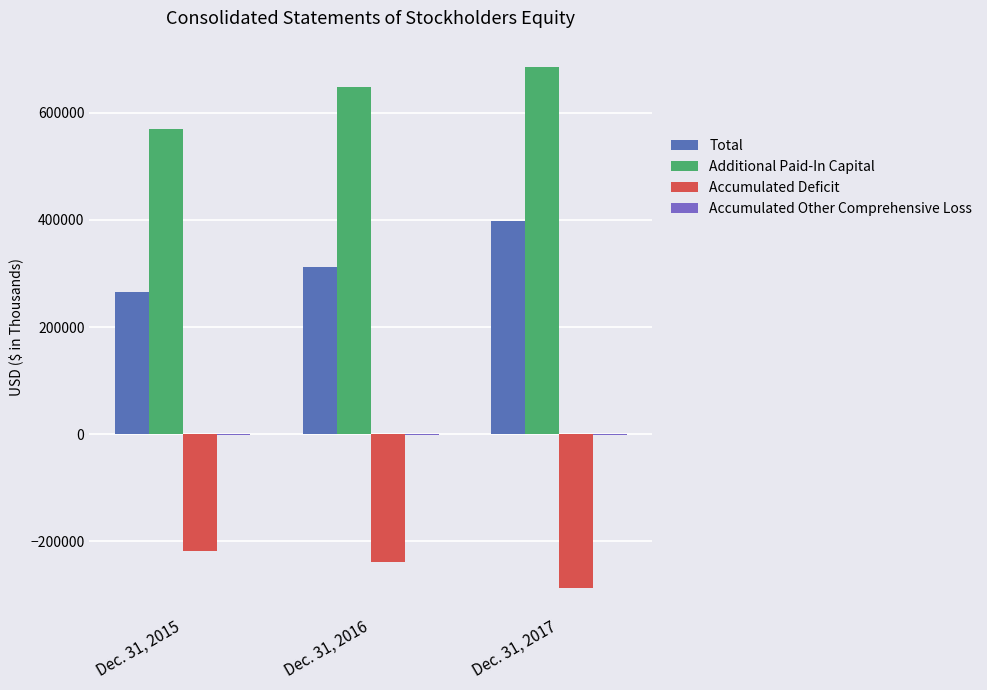

How many data points in Accumulated Deficit are above -238404?

1